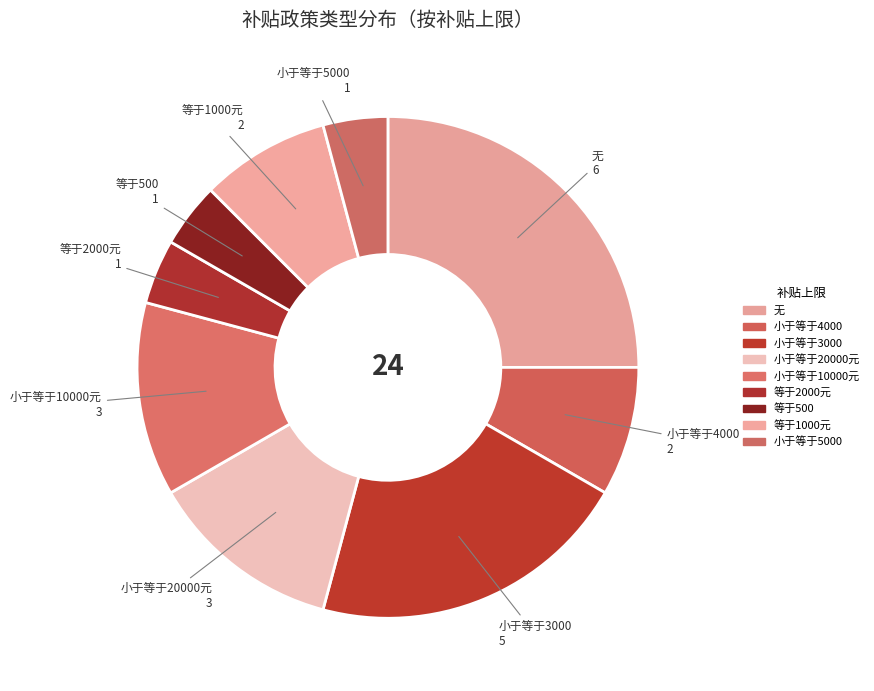

True or false: 无 accounts for 25% of the total.

True